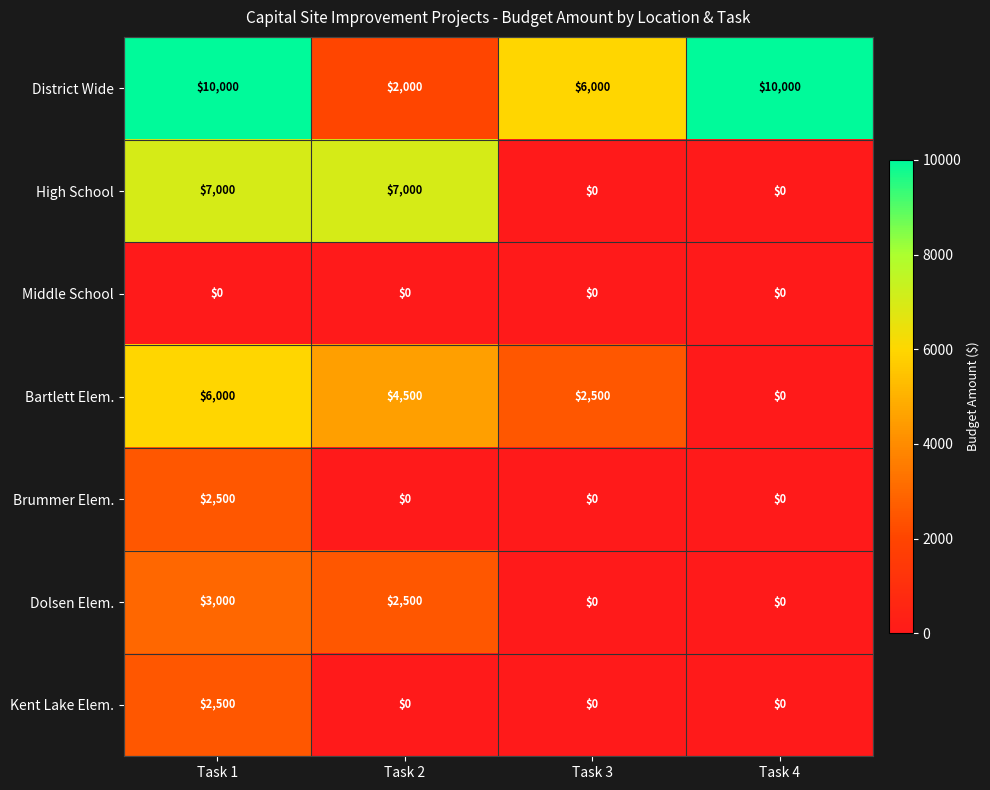

What is the maximum value for District Wide?

10000